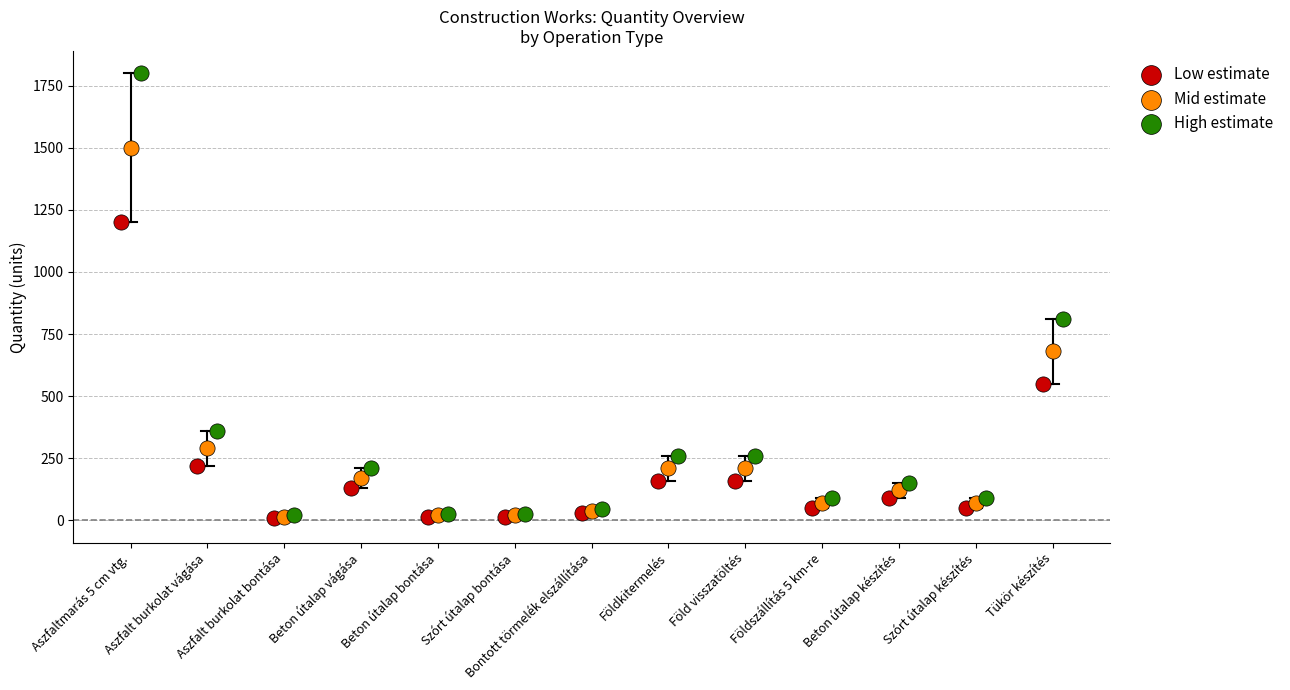

Which series has the largest Y range (max minus min)?

High estimate